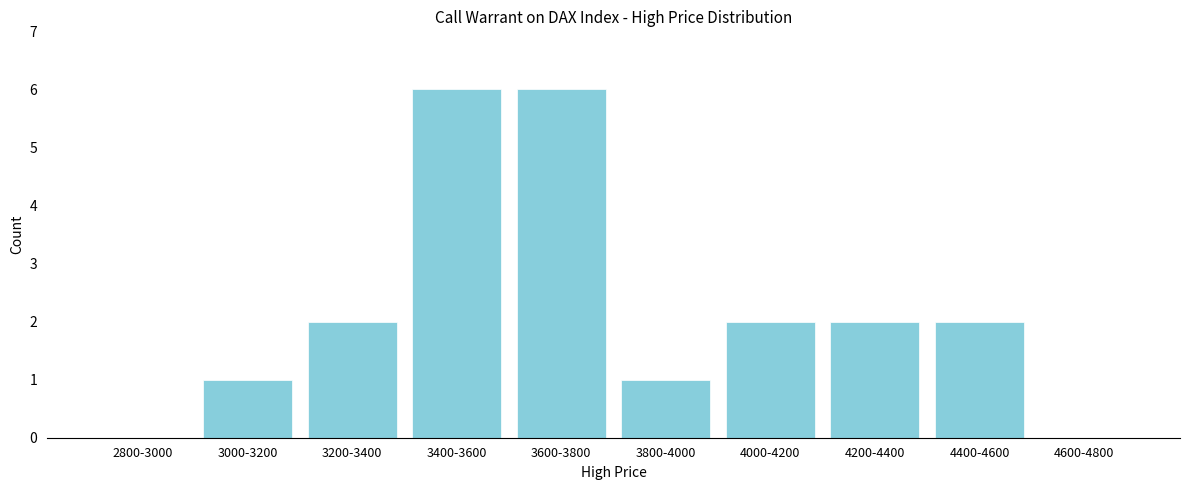

Reading right to left, list all the values displayed in this chart.

4600-4800=0	4400-4600=2	4200-4400=2	4000-4200=2	3800-4000=1	3600-3800=6	3400-3600=6	3200-3400=2	3000-3200=1	2800-3000=0